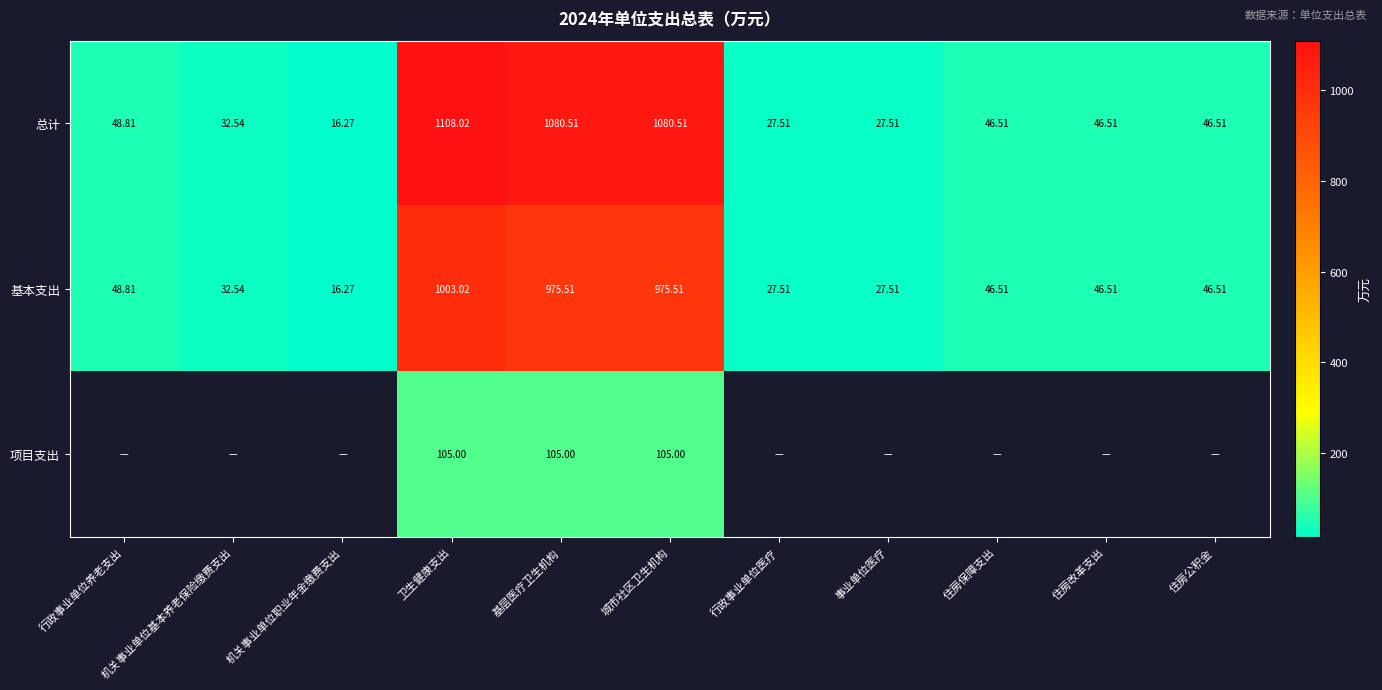

At which label is 总计 closest to 562?

行政事业单位养老支出